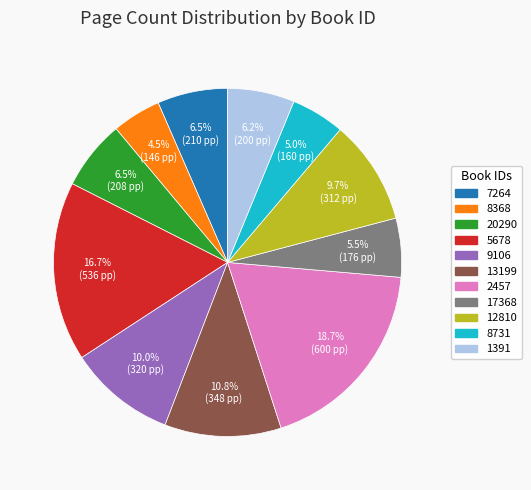

To the nearest percent, what is the difference between the 2457 and 20290 slice percentages?

12%